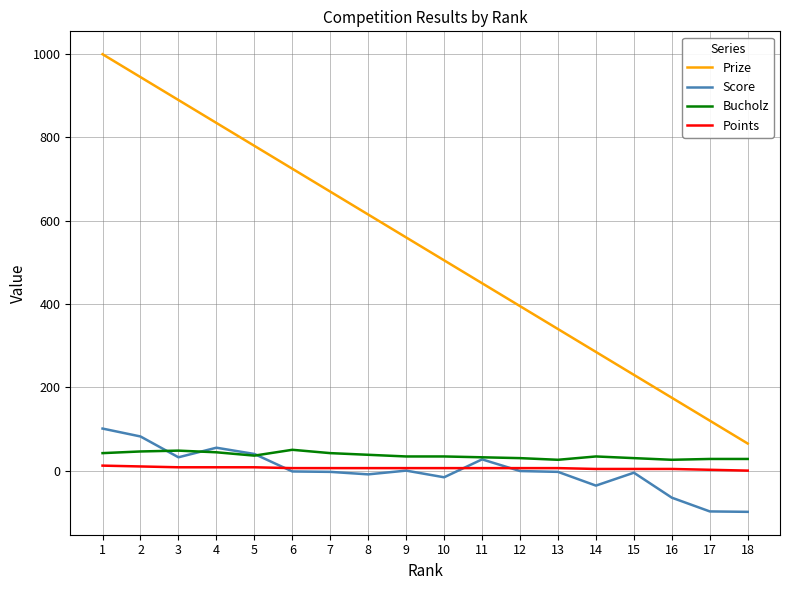

What is the difference between the highest and lowest values at 15?

235